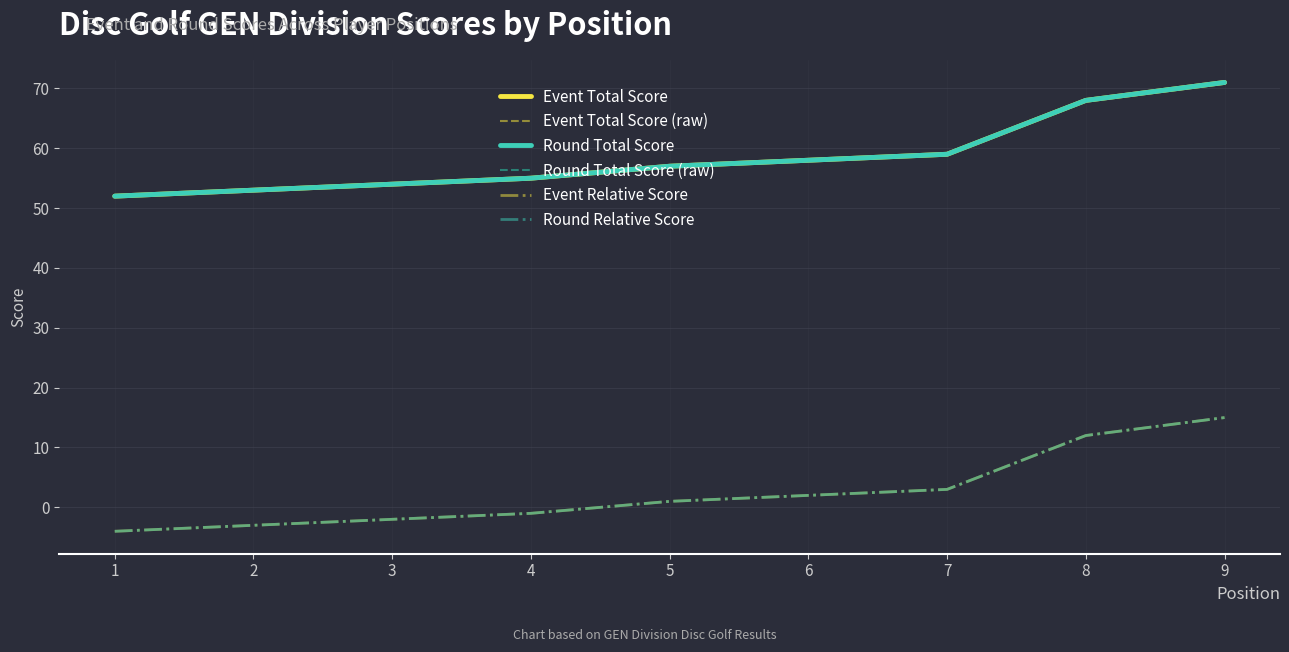

Which category has the lowest value in the Event Total Score (raw) series?

1